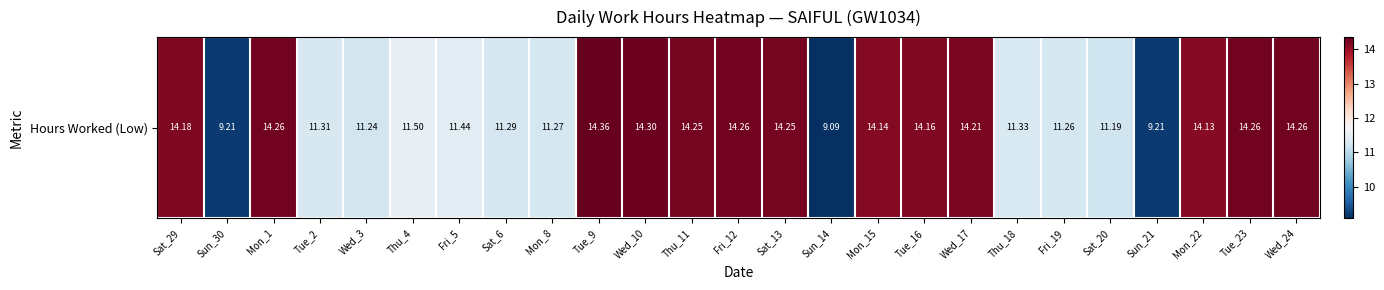

Which has a higher value, Tue_16 or Wed_3?

Tue_16